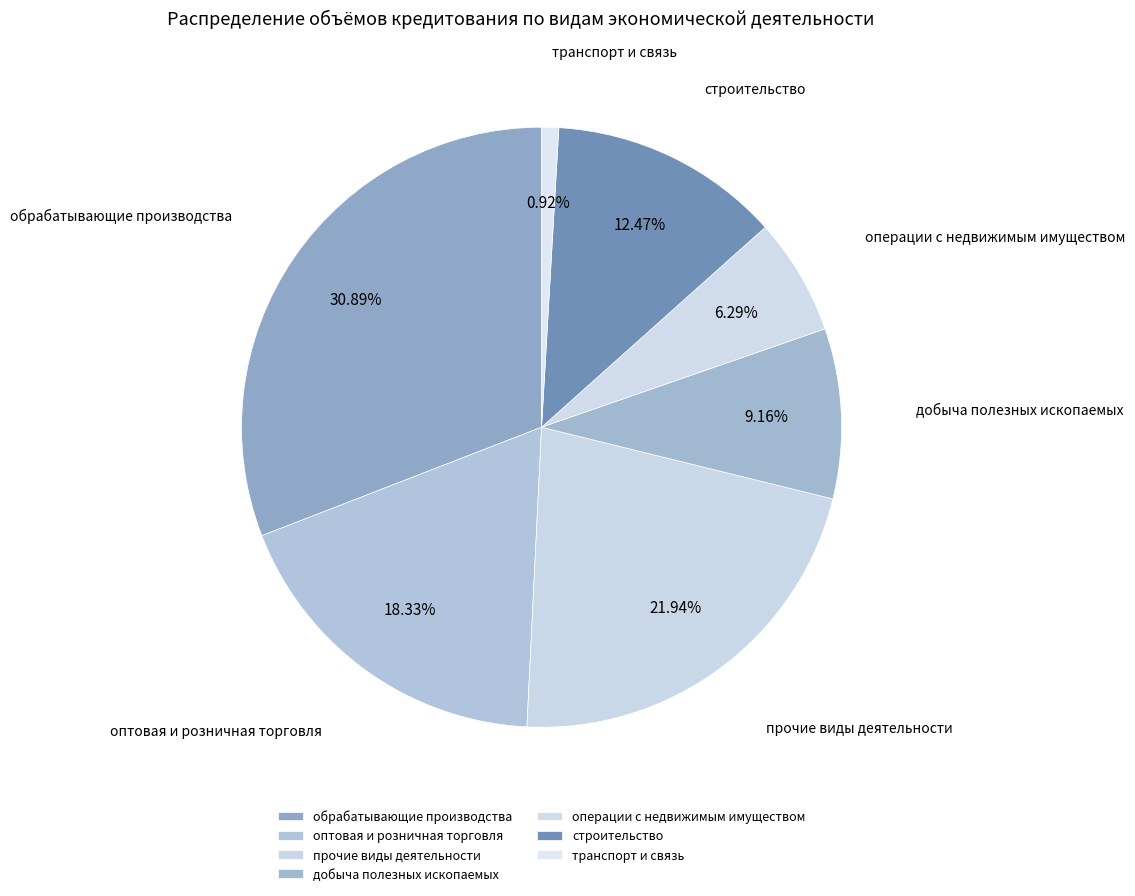

To the nearest percent, what portion does прочие виды деятельности represent?

22%